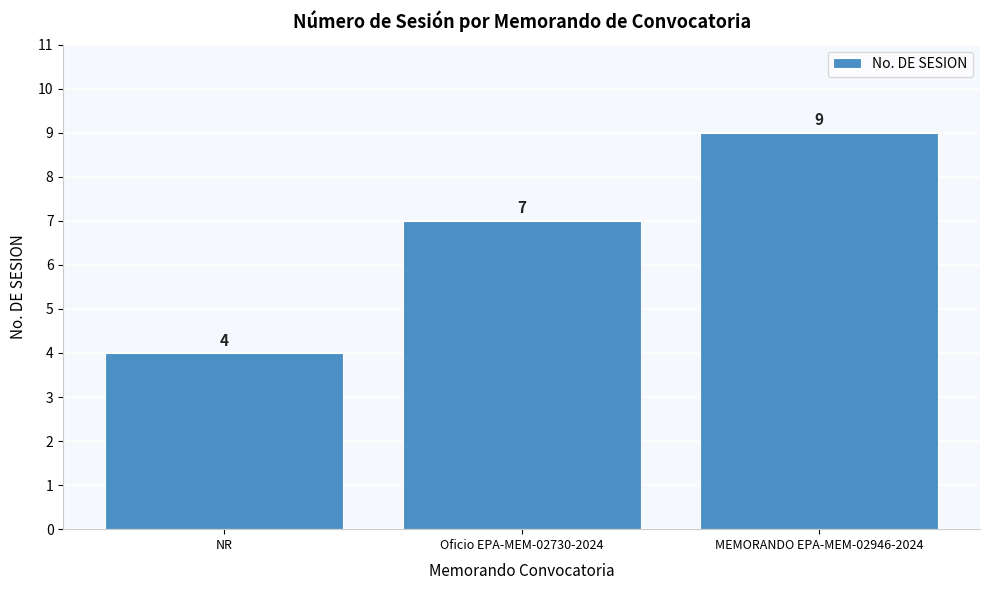

How many values are between 4 and 9?

3